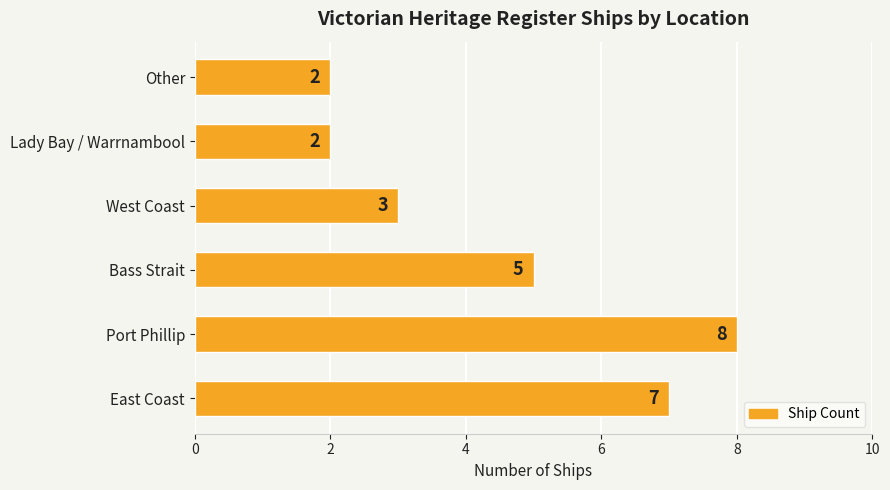

The chart shows a value of 13 at Port Phillip. True or false?

False